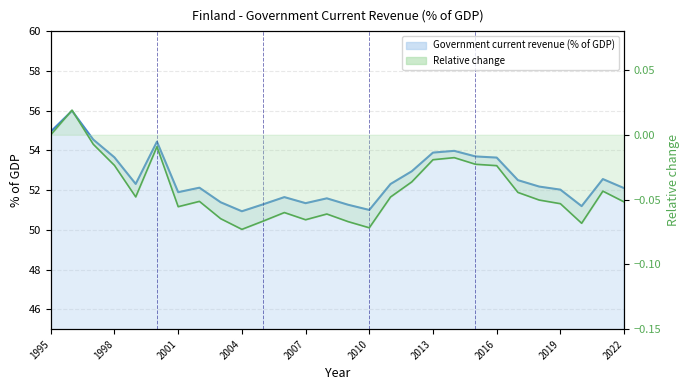

List the series in order of their peak value, lowest first.

Relative change, Government current revenue (% of GDP)